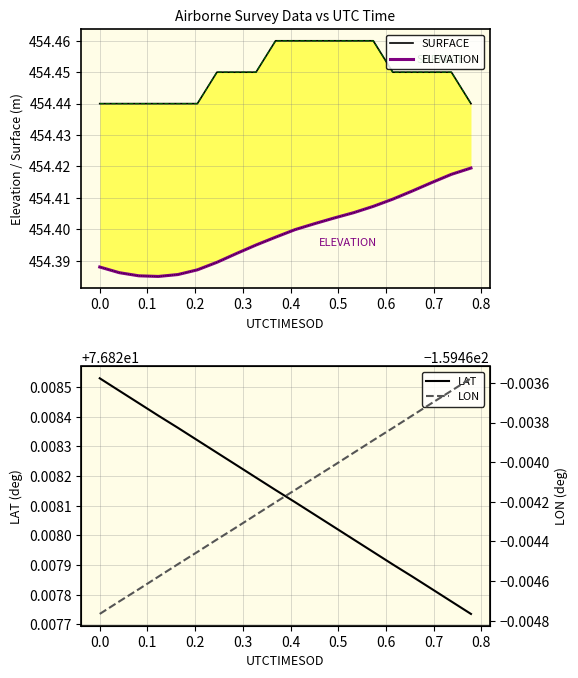

The LON series shows -159.5 at 0.6. True or false?

True